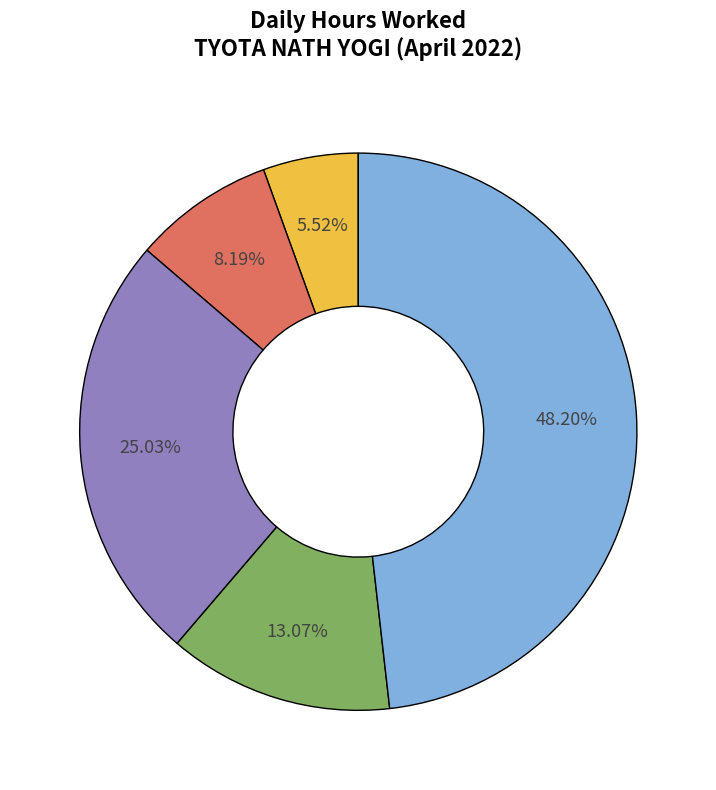

Is there any slice that represents more than half of the pie?

No